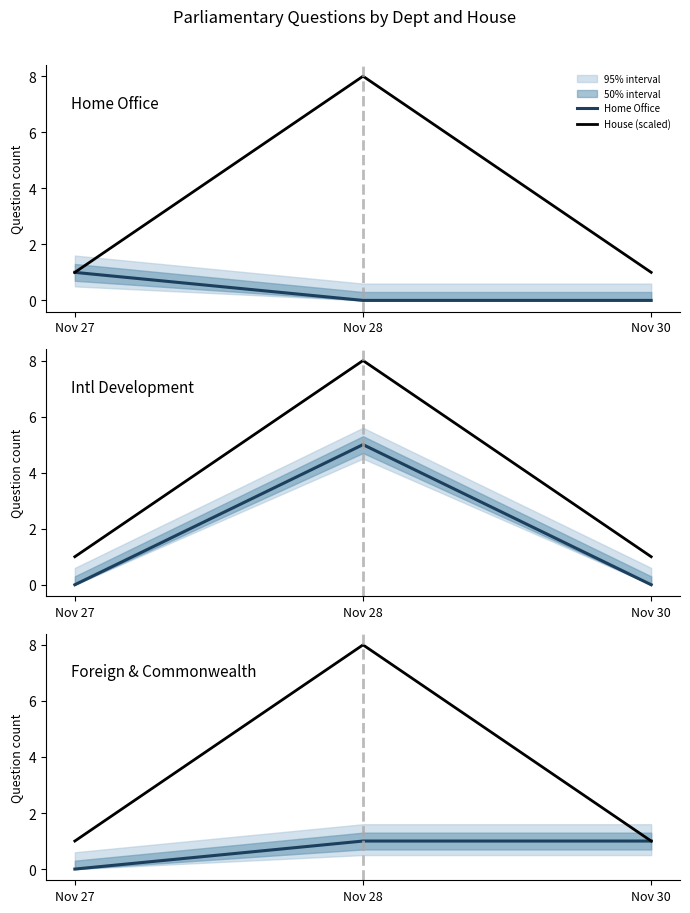

How many values in Foreign & Commonwealth are above zero?

2